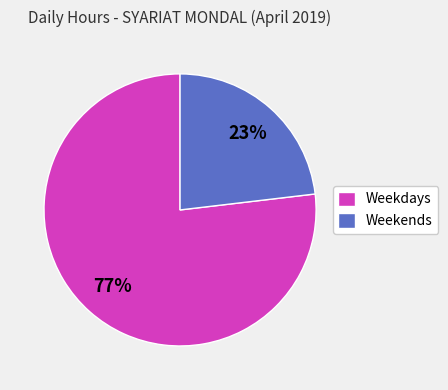

What is the ratio of the value at Weekends to the value at Weekdays?

0.3